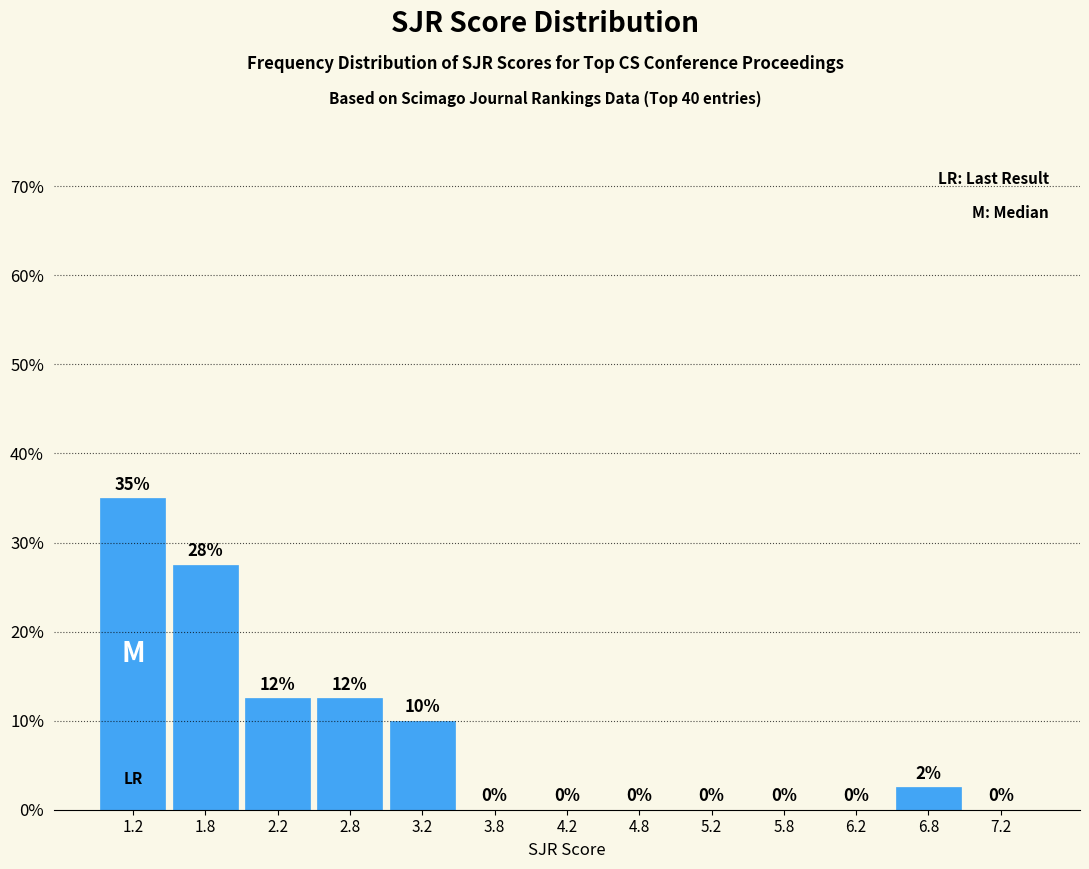

Over which range of the x-axis is the bar tallest?

1.0 to 1.5